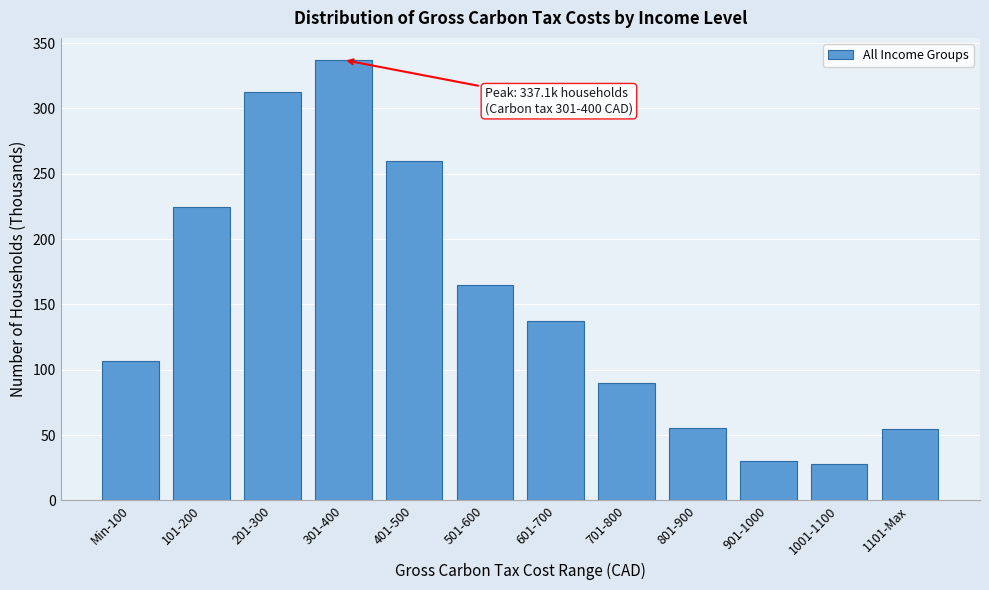

Is it true that the value at 901-1000 is 15.0?

False